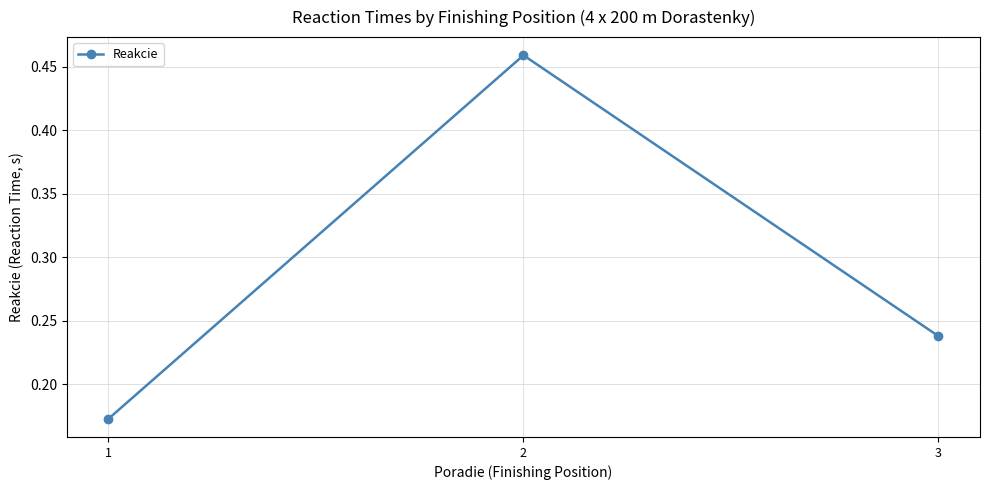

List the labels in order of value, smallest first.

1, 3, 2